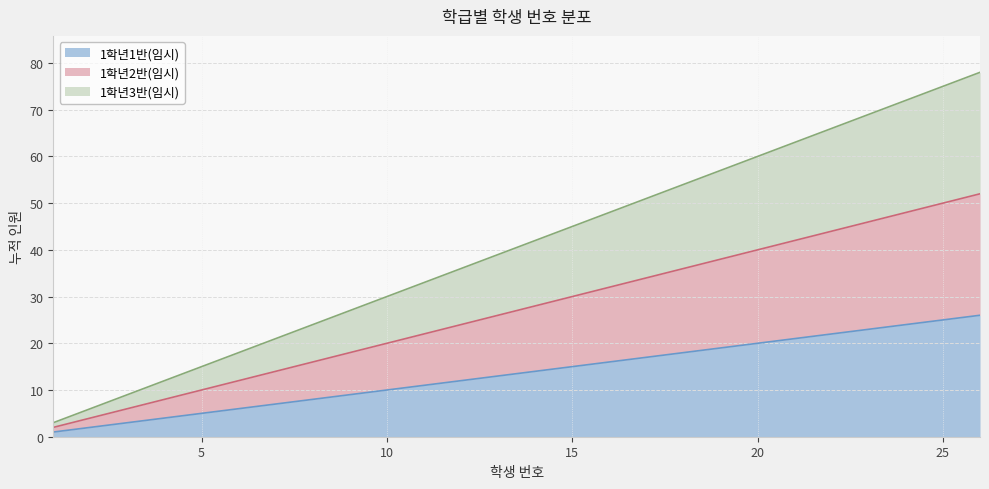

What are all the series names shown in the legend?

1학년1반(임시), 1학년2반(임시), 1학년3반(임시)